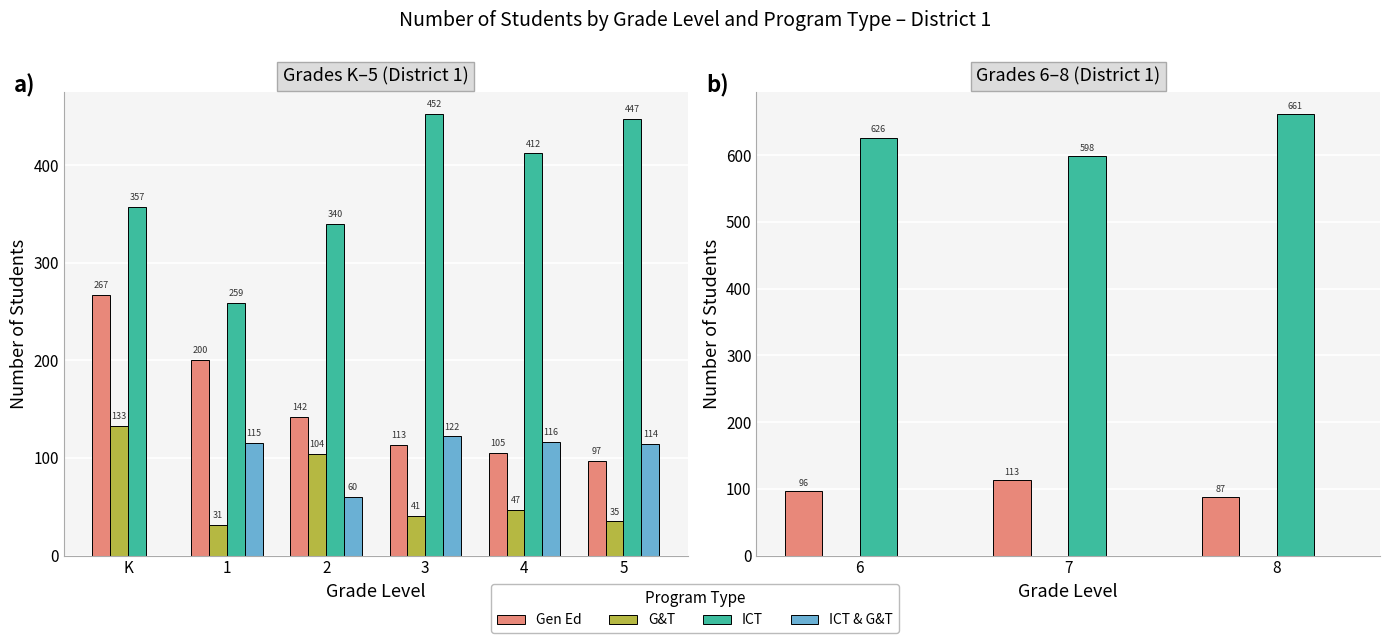

List the series in order of their peak value, highest first.

ICT, Gen Ed, G&T, ICT & G&T